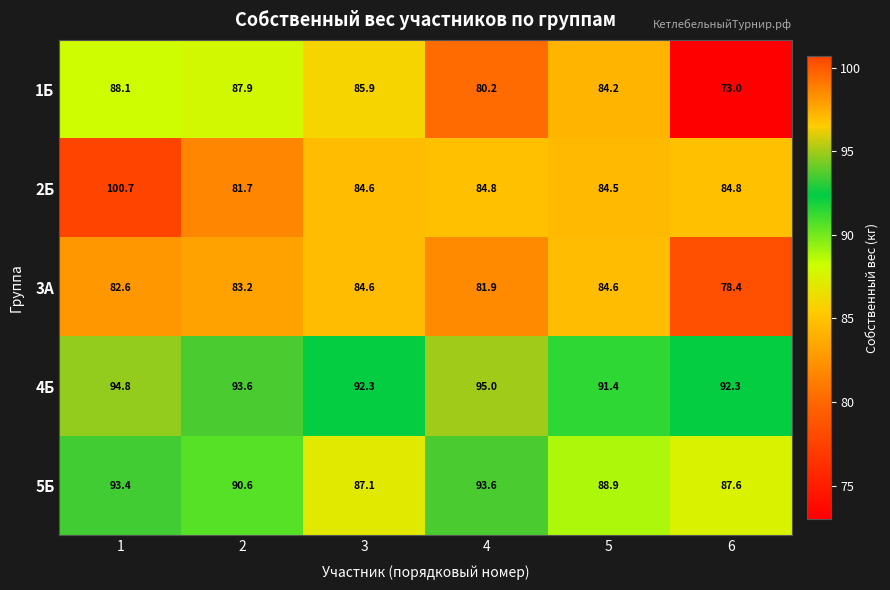

Reading left to right, what are all the values shown in this chart?

1Б: 1=88.1	2=87.9	3=85.9	4=80.2	5=84.2	6=73.0
2Б: 1=100.7	2=81.7	3=84.6	4=84.8	5=84.5	6=84.8
3А: 1=82.6	2=83.2	3=84.6	4=81.9	5=84.6	6=78.4
4Б: 1=94.8	2=93.6	3=92.3	4=95.0	5=91.4	6=92.3
5Б: 1=93.4	2=90.6	3=87.1	4=93.6	5=88.9	6=87.6